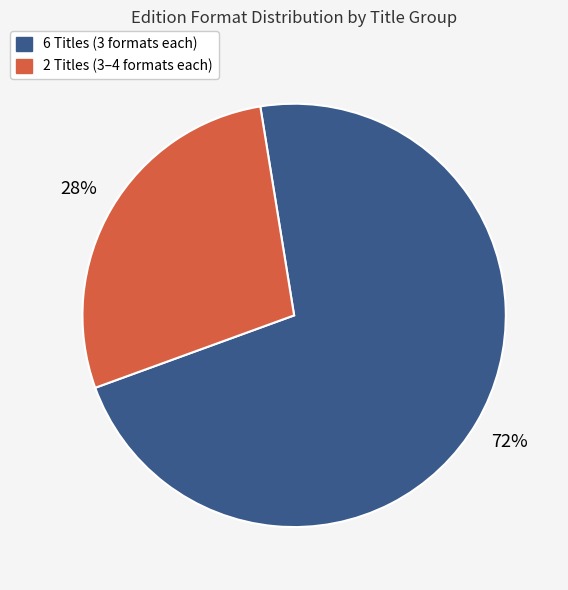

Does any single category account for the majority?

Yes